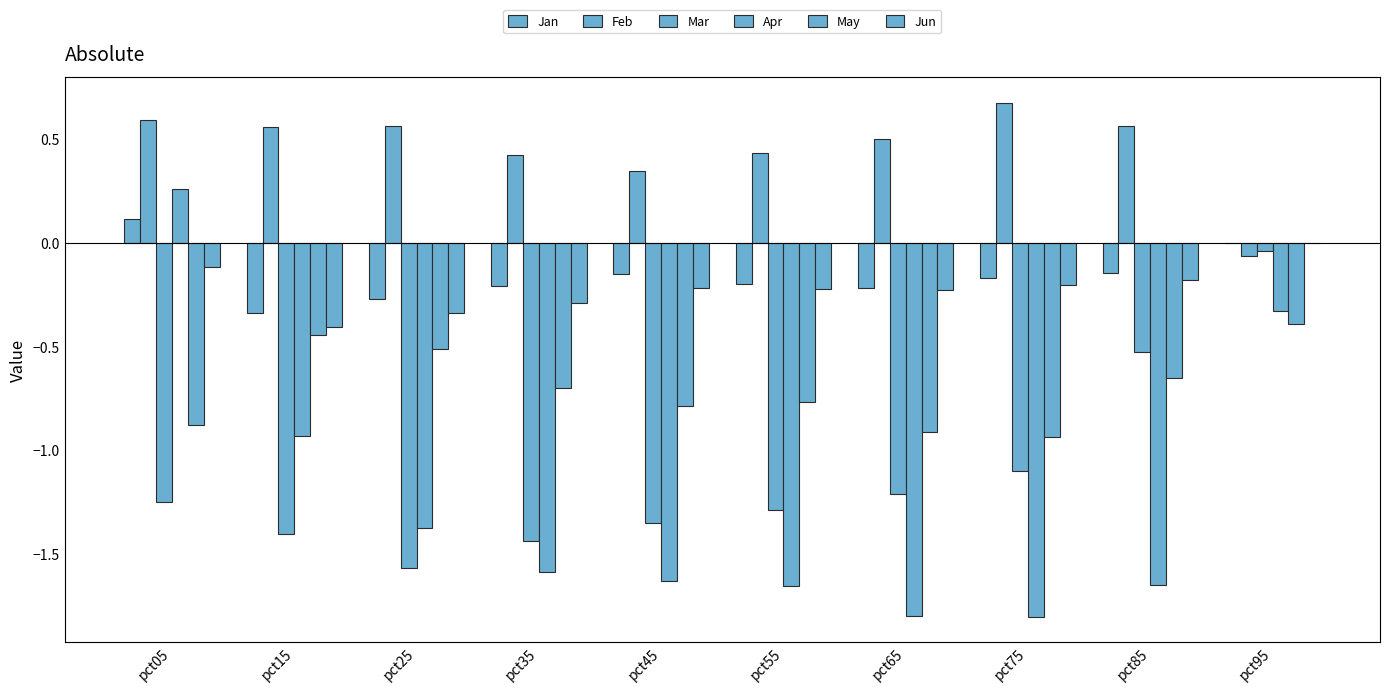

At how many categories does at least one series exceed 0?

9